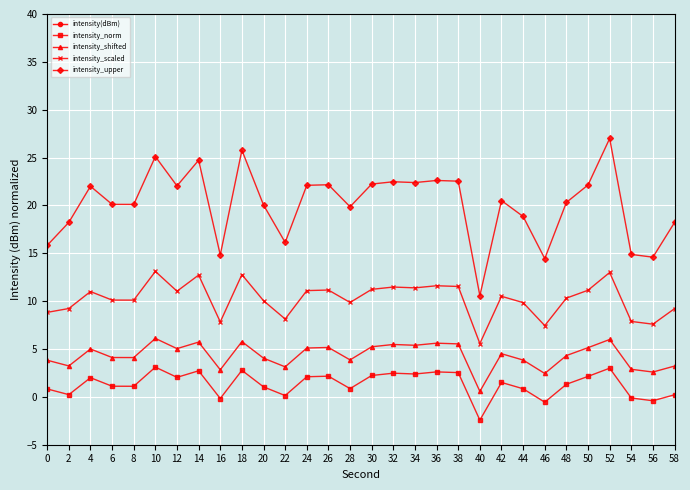

At which category does intensity_scaled reach its first local peak?

4